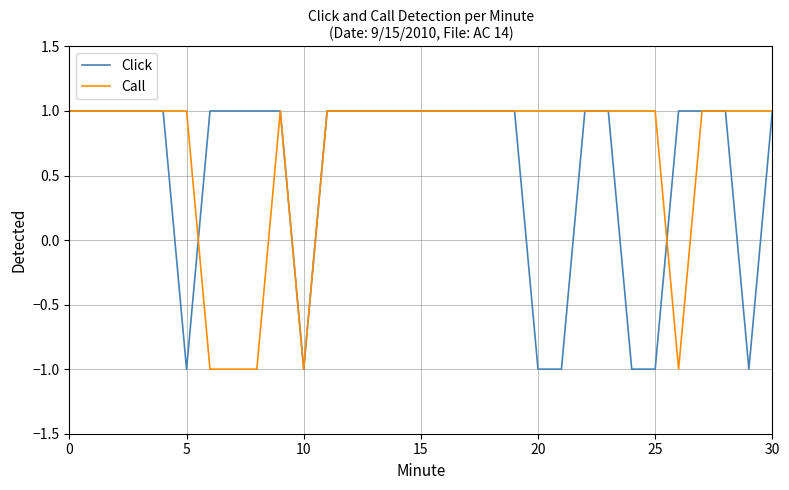

Rank the series by their average value, from highest to lowest.

Call, Click